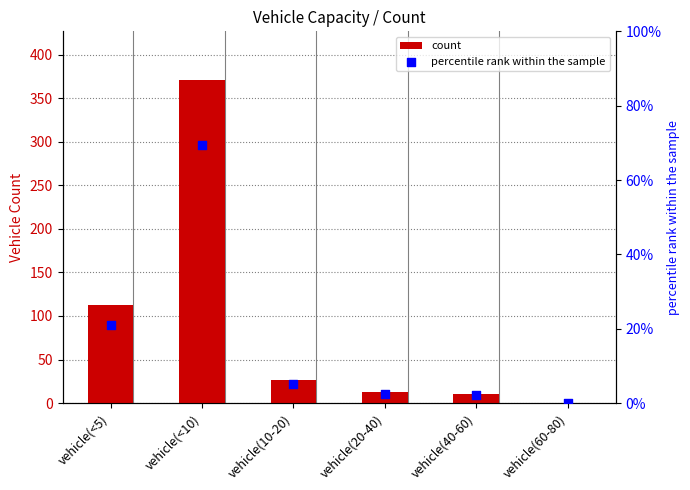

Which series has the largest total across all categories?

count